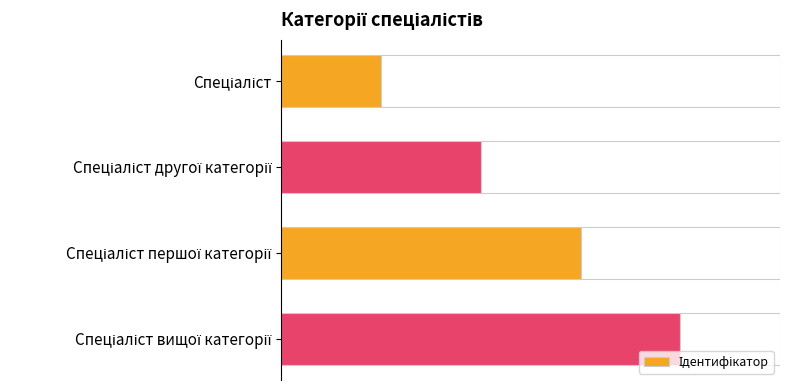

How many values are between 2 and 4?

3